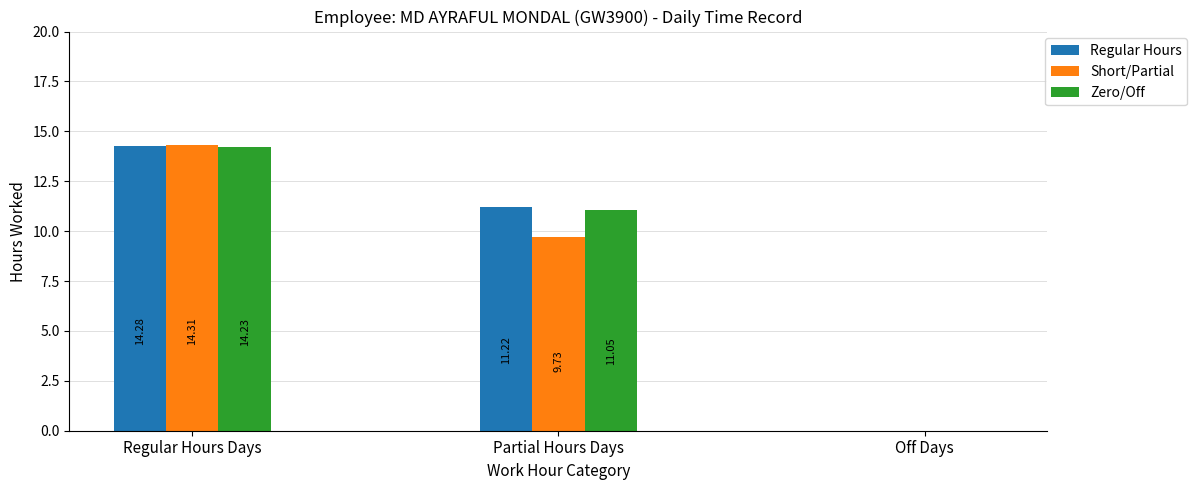

Reading left to right, what are all the values shown in this chart?

Regular Hours: 14.3	11.2	0.0
Short/Partial: 14.3	9.7	0.0
Zero/Off: 14.2	11.1	0.0